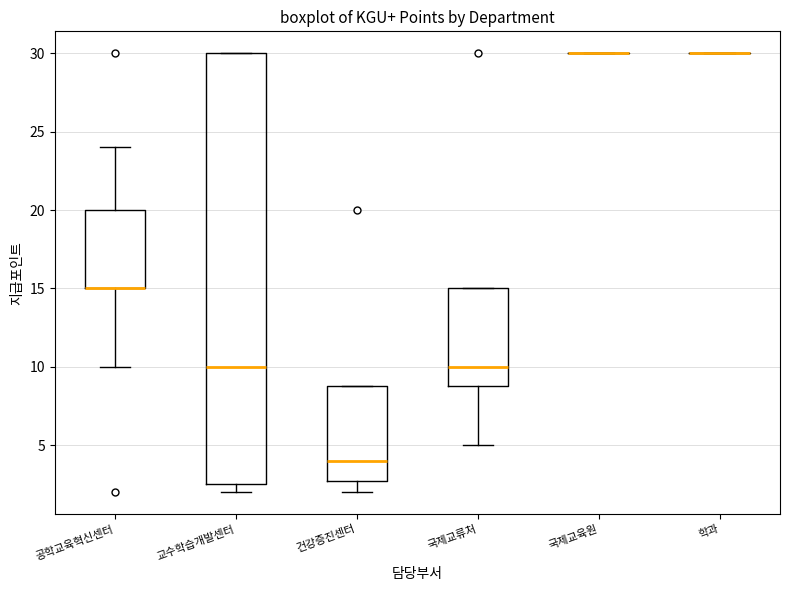

Reading left to right, transcribe this box plot: for each box, give where its median line is, the range the box spans, and where its two whiskers end, as read against the y-axis. The values are not printed on the chart, so give them approximately, as read against the axis.

공학교육혁신센터: median 15.0 (drawn on the box's lower edge), box 15.0 to 20.0, whiskers 10.0 to 24.0
교수학습개발센터: median 10.0, box 2.5 to 30.0, whiskers 2.0 to 30.0
건강증진센터: median 4.0, box 3.0 to 9.0, whiskers 2.0 to 9.0
국제교류처: median 10.0, box 9.0 to 15.0, whiskers 5.0 to 15.0
국제교육원: box collapsed to a line at 30.0, whiskers 30.0 to 30.0
학과: box collapsed to a line at 30.0, whiskers 30.0 to 30.0